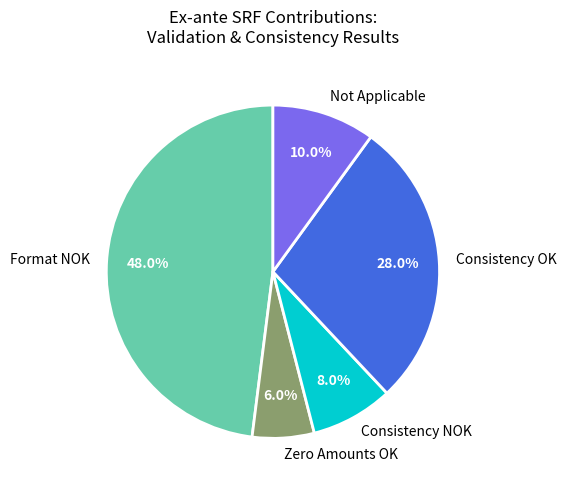

To the nearest percent, what is the difference between the largest and smallest slice percentages?

42%